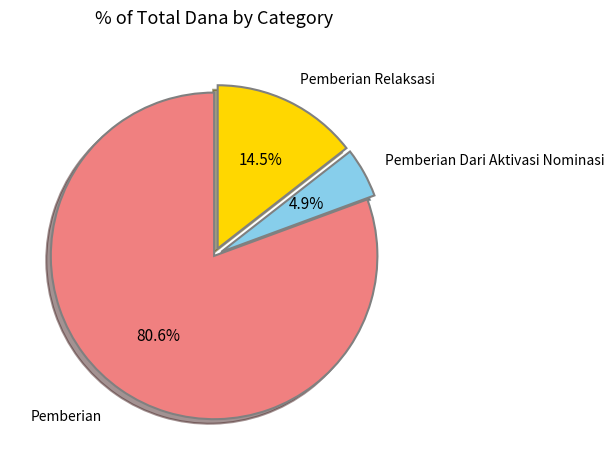

Is there any slice that represents more than half of the pie?

Yes